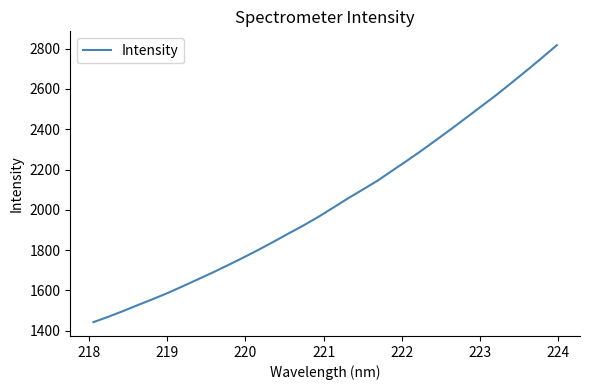

What is the smallest value displayed?

1442.9